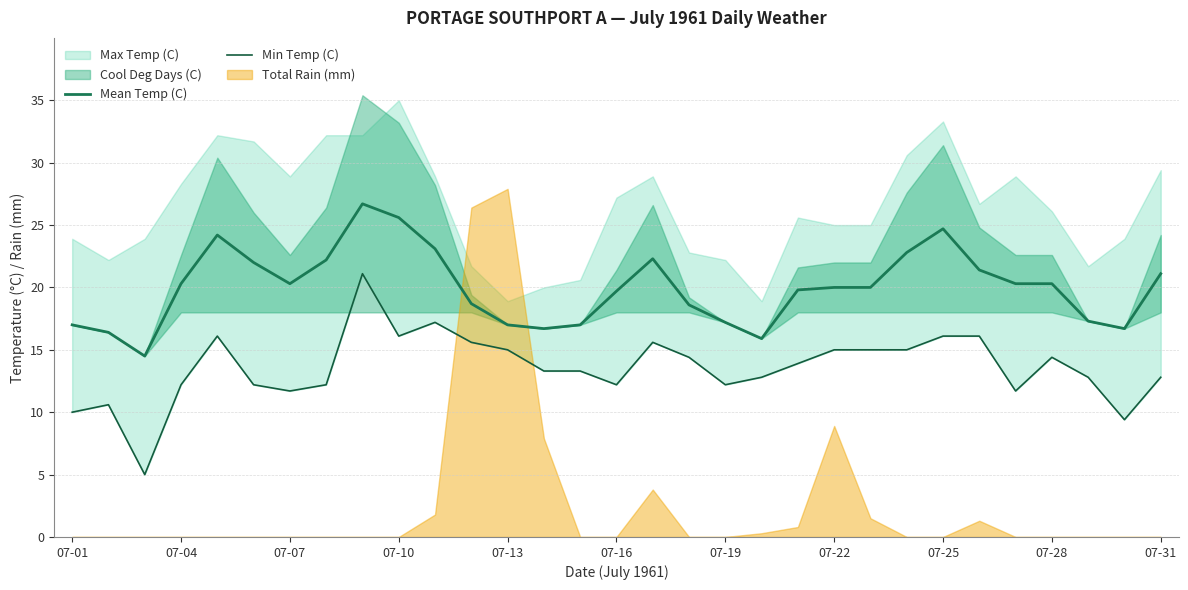

True or false: Mean Temp (C) has a value of 15.4 at 07-10.

False